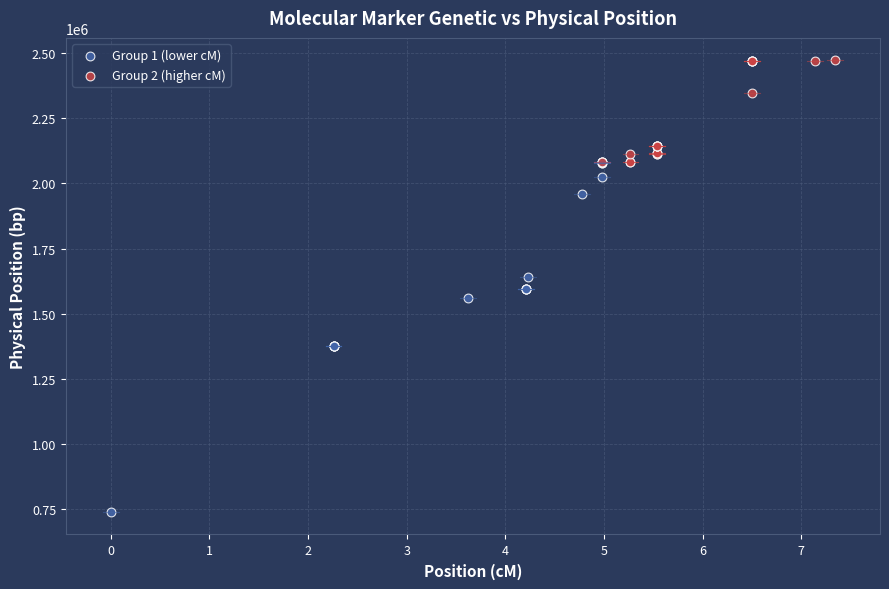

Which series reaches the maximum Y coordinate?

Group 2 (higher cM)